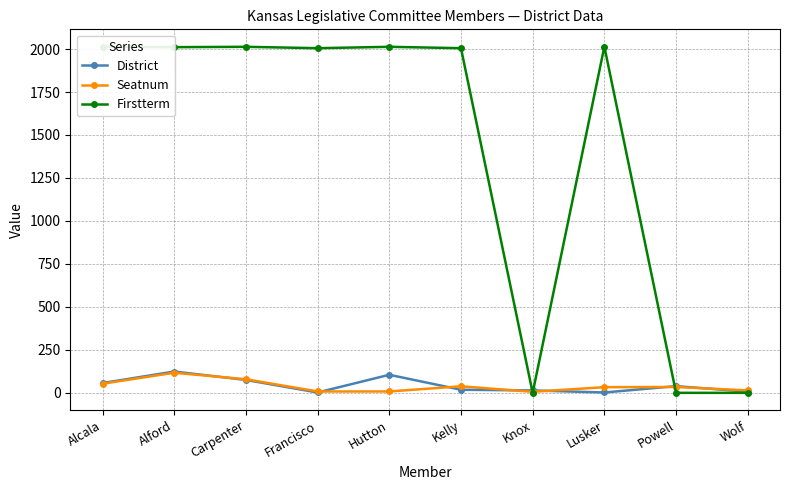

Which series has the largest total across all categories?

Firstterm